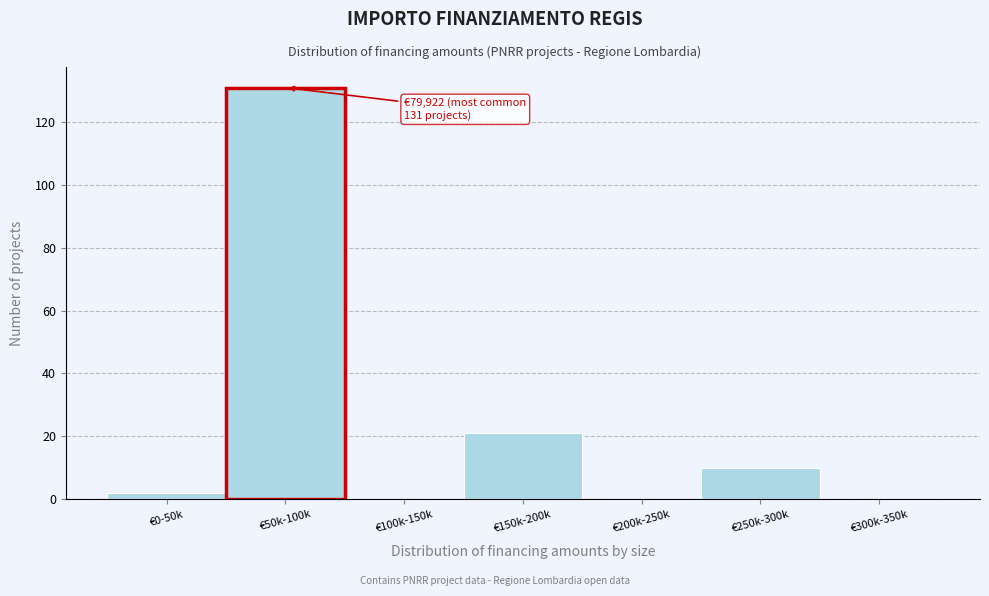

Reading left to right, list all the values displayed in this chart.

€0-50k=2	€50k-100k=131	€100k-150k=0	€150k-200k=21	€200k-250k=0	€250k-300k=10	€300k-350k=0